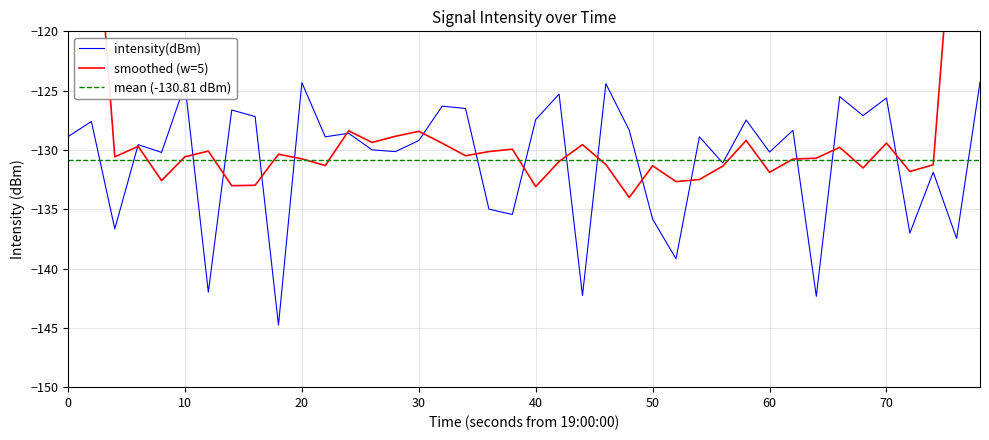

What is the lowest value of the intensity(dBm) series?

-144.8